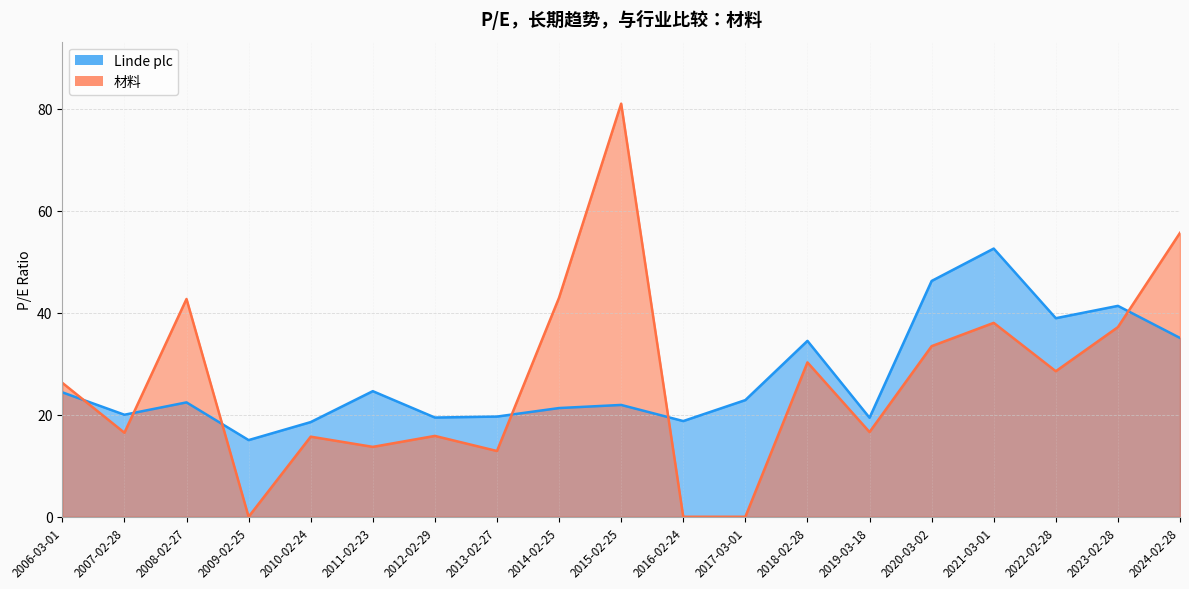

Reading left to right, transcribe all the data shown in this chart.

Linde plc: 24.4	20.0	22.4	15.0	18.6	24.6	19.4	19.6	21.3	21.9	18.8	22.9	34.5	19.4	46.2	52.6	38.9	41.3	35.0
材料: 26.2	16.5	42.7	0.0	15.7	13.7	15.8	12.9	43.0	81.0	0.0	0.0	30.3	16.6	33.4	38.0	28.5	37.2	55.6